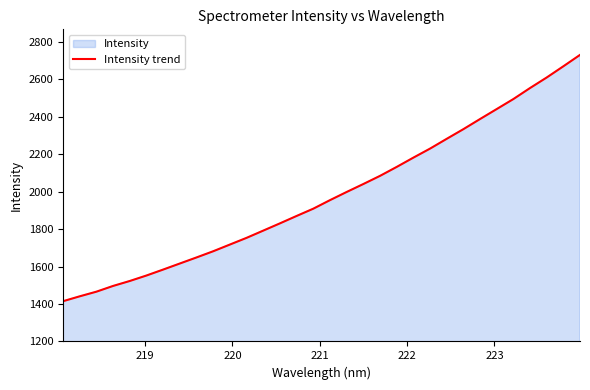

What is the greatest value displayed?

2729.6